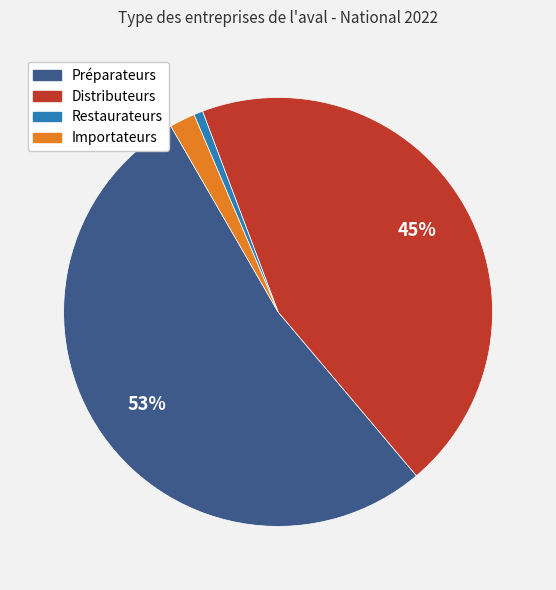

Which has a higher value, Importateurs or Distributeurs?

Distributeurs